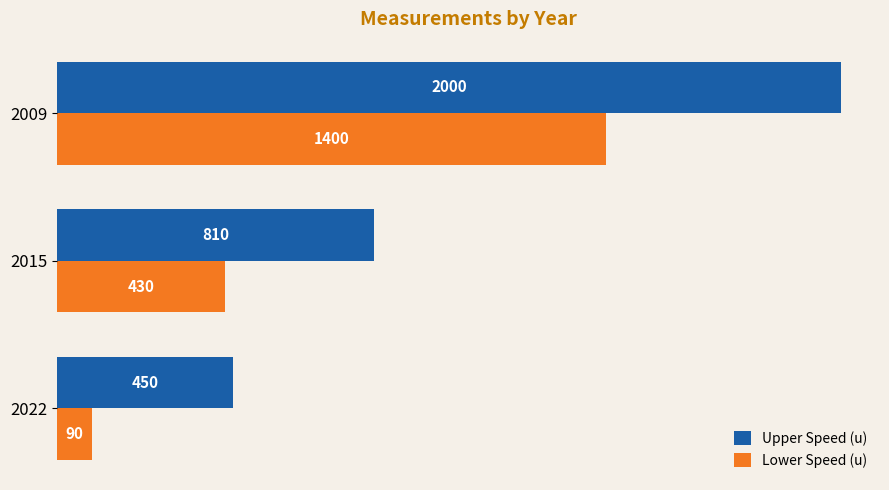

What is the total value across all series at 2015?

1240